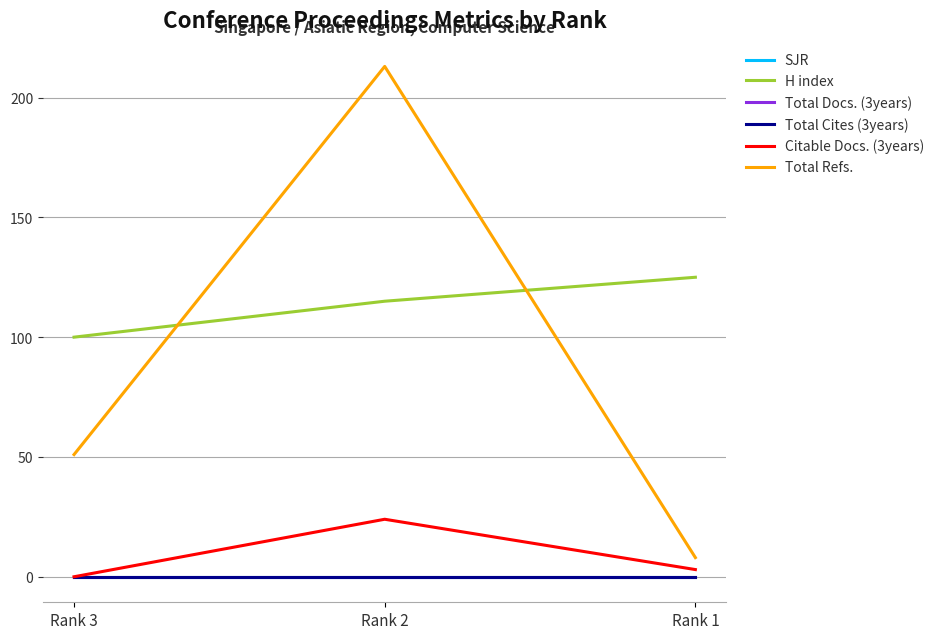

Is this an area chart (filled region under the line)?

No